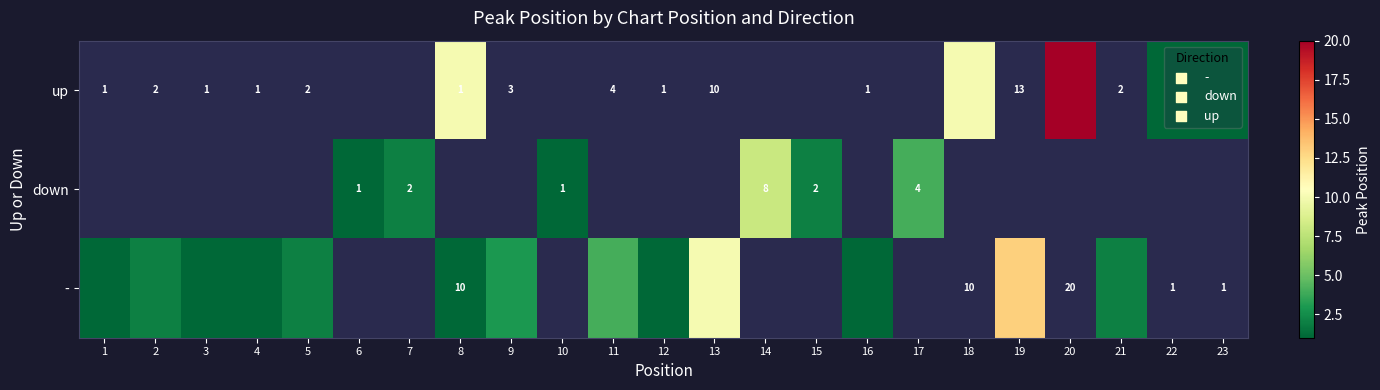

How many categories are shown in the chart?

23